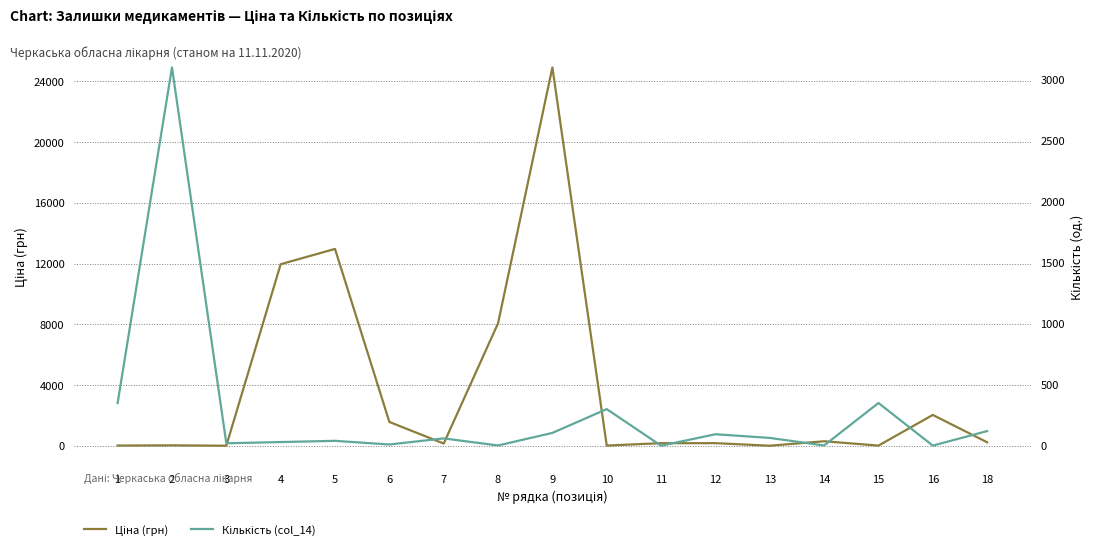

True or false: Кількість (col_14) and Ціна (грн) cross at least once.

True